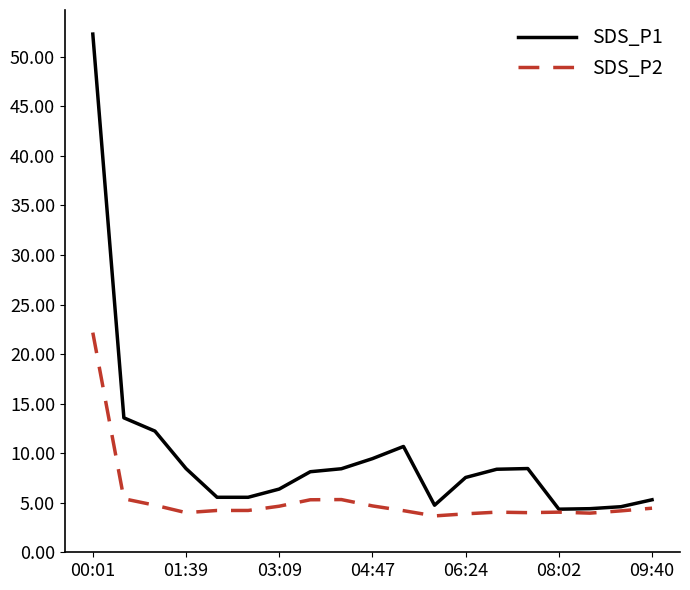

List the series in order of their overall mean, highest first.

SDS_P1, SDS_P2